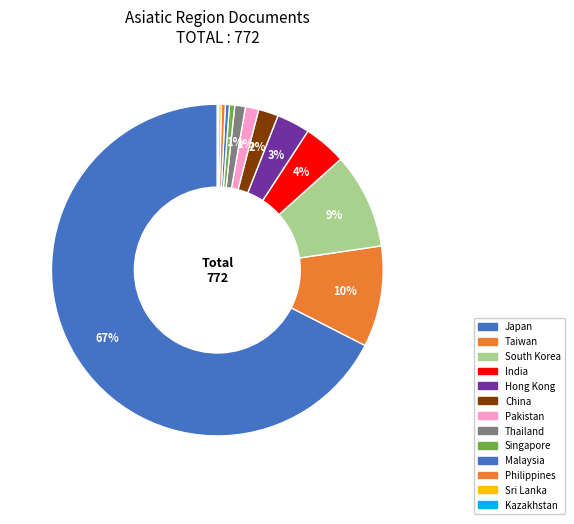

Which category has the smallest portion of the pie?

Kazakhstan